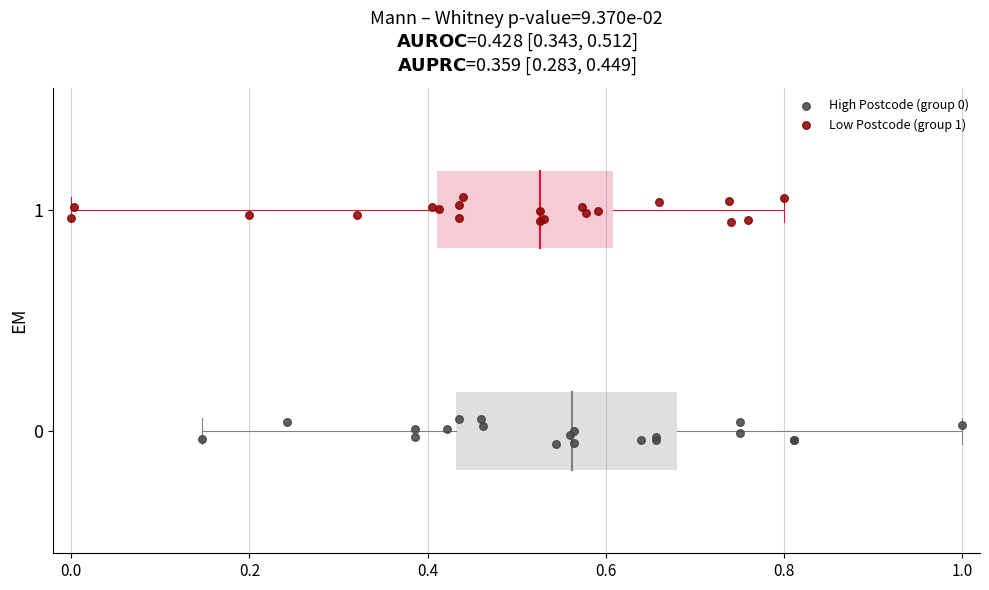

Which series contains the highest Y value?

Low Postcode (group 1)